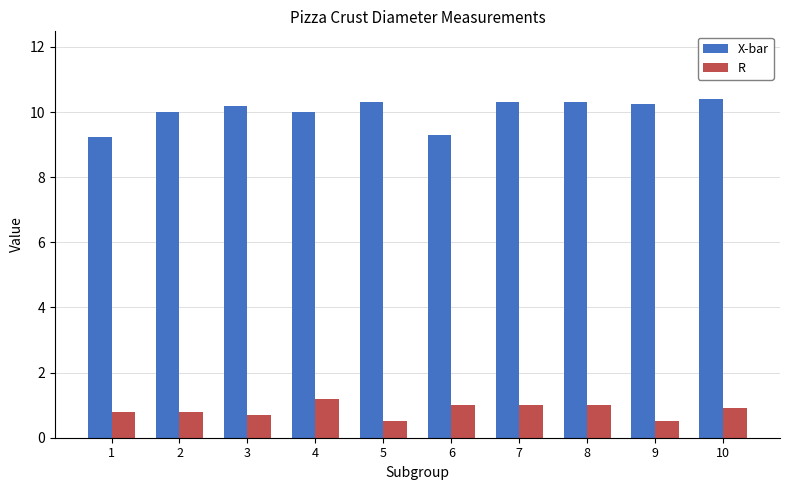

What is the difference between the highest and lowest values at 8?

9.3